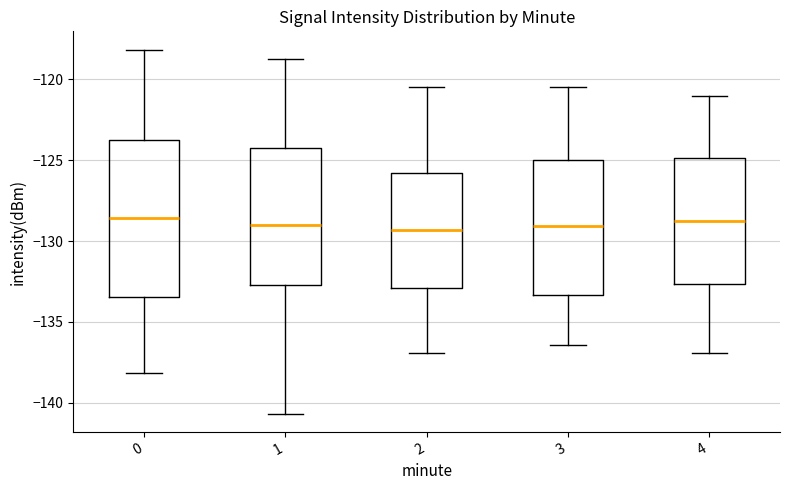

Reading left to right, transcribe this box plot: for each box, give where its median line is, the range the box spans, and where its two whiskers end, as read against the y-axis. The values are not printed on the chart, so give them approximately, as read against the axis.

0: median -128.5, box -133.5 to -124.0, whiskers -138.0 to -118.0
1: median -129.0, box -132.5 to -124.0, whiskers -140.5 to -118.5
2: median -129.5, box -133.0 to -126.0, whiskers -137.0 to -120.5
3: median -129.0, box -133.5 to -125.0, whiskers -136.5 to -120.5
4: median -129.0, box -132.5 to -125.0, whiskers -137.0 to -121.0